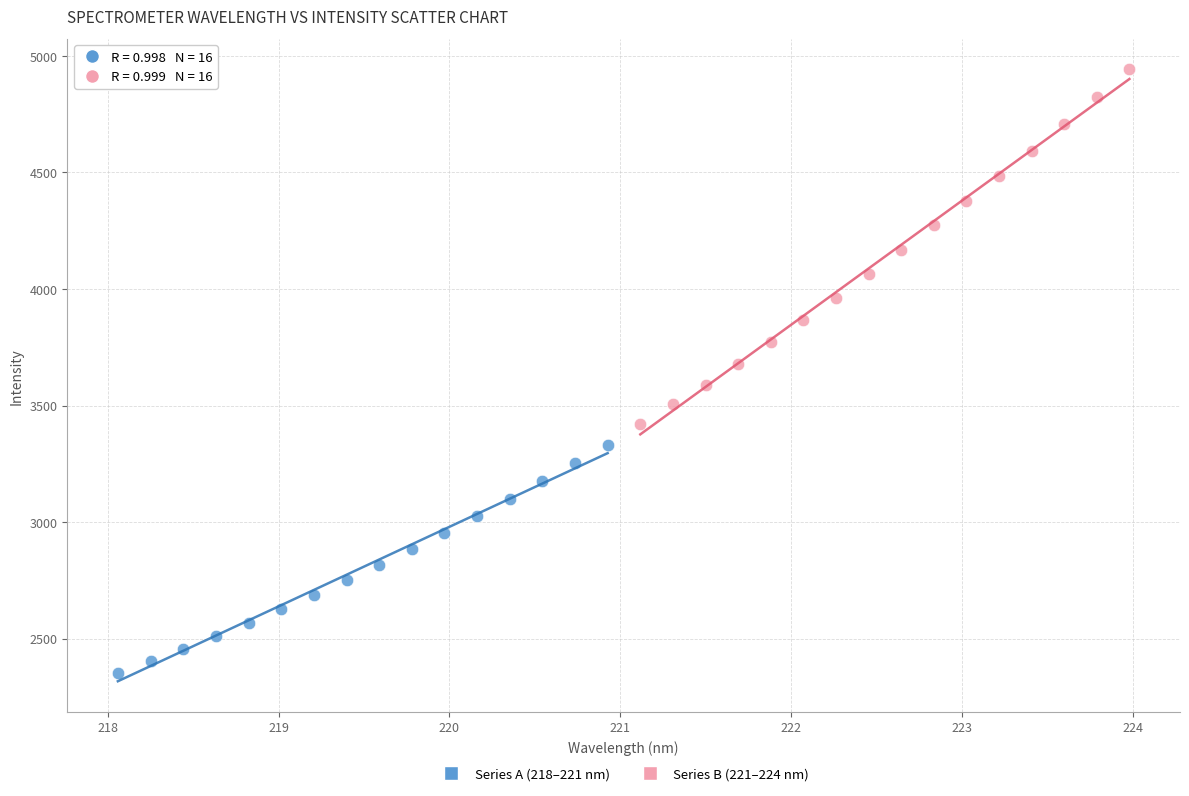

Which series has the largest Y range (max minus min)?

Series B (221–224 nm)